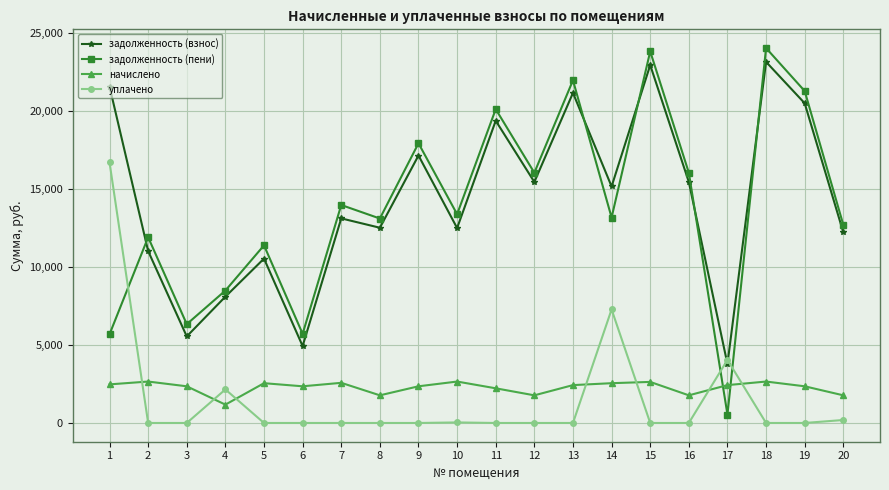

What is the difference between the highest and lowest values at 2?

11905.2